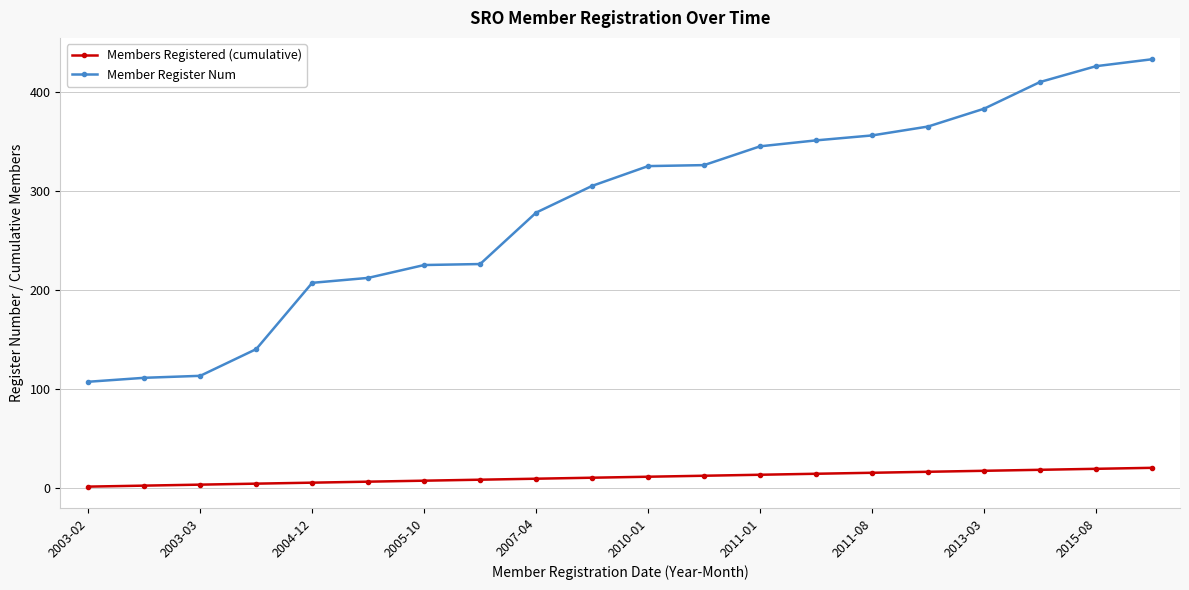

Which series has the widest spread of values?

Member Register Num